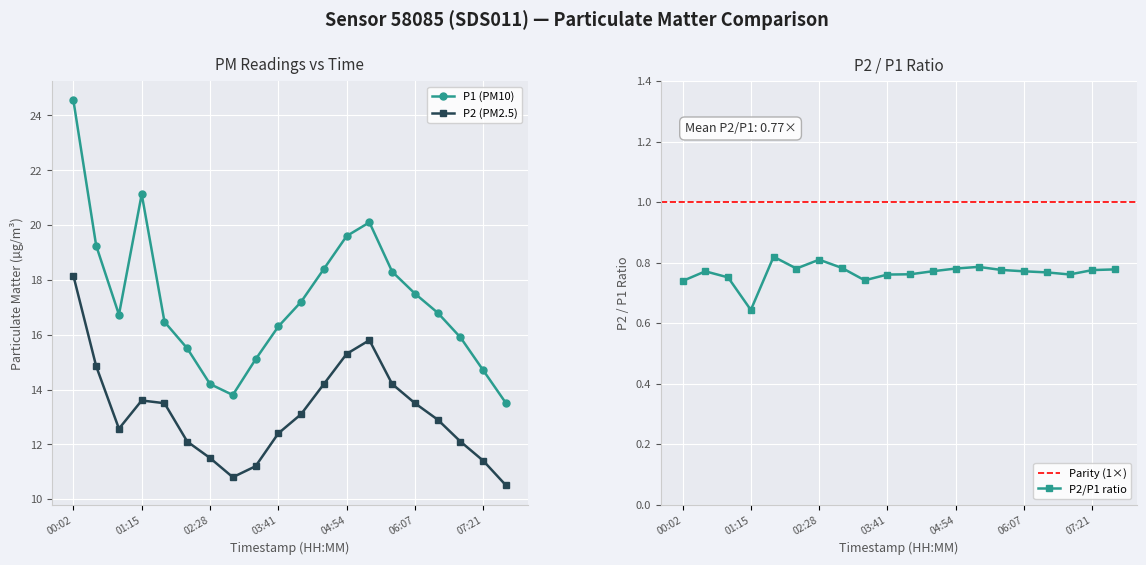

Which series has the largest total across all categories?

P1